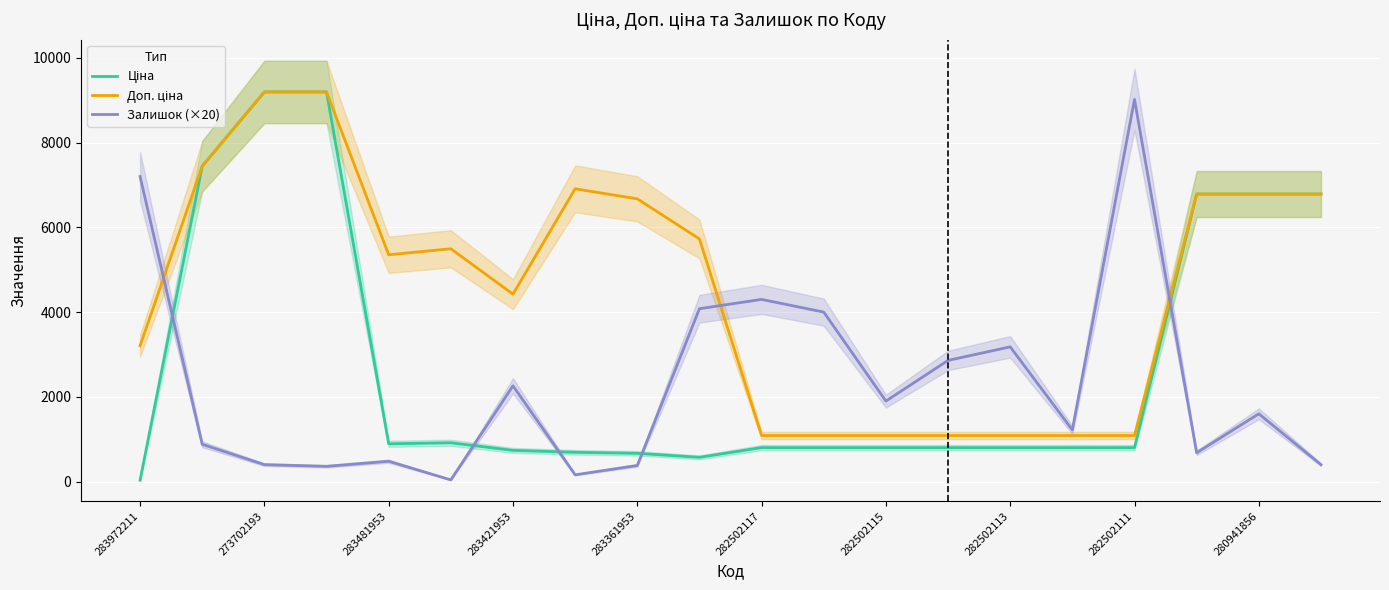

Where does the Ціна series first go above 802?

273702193